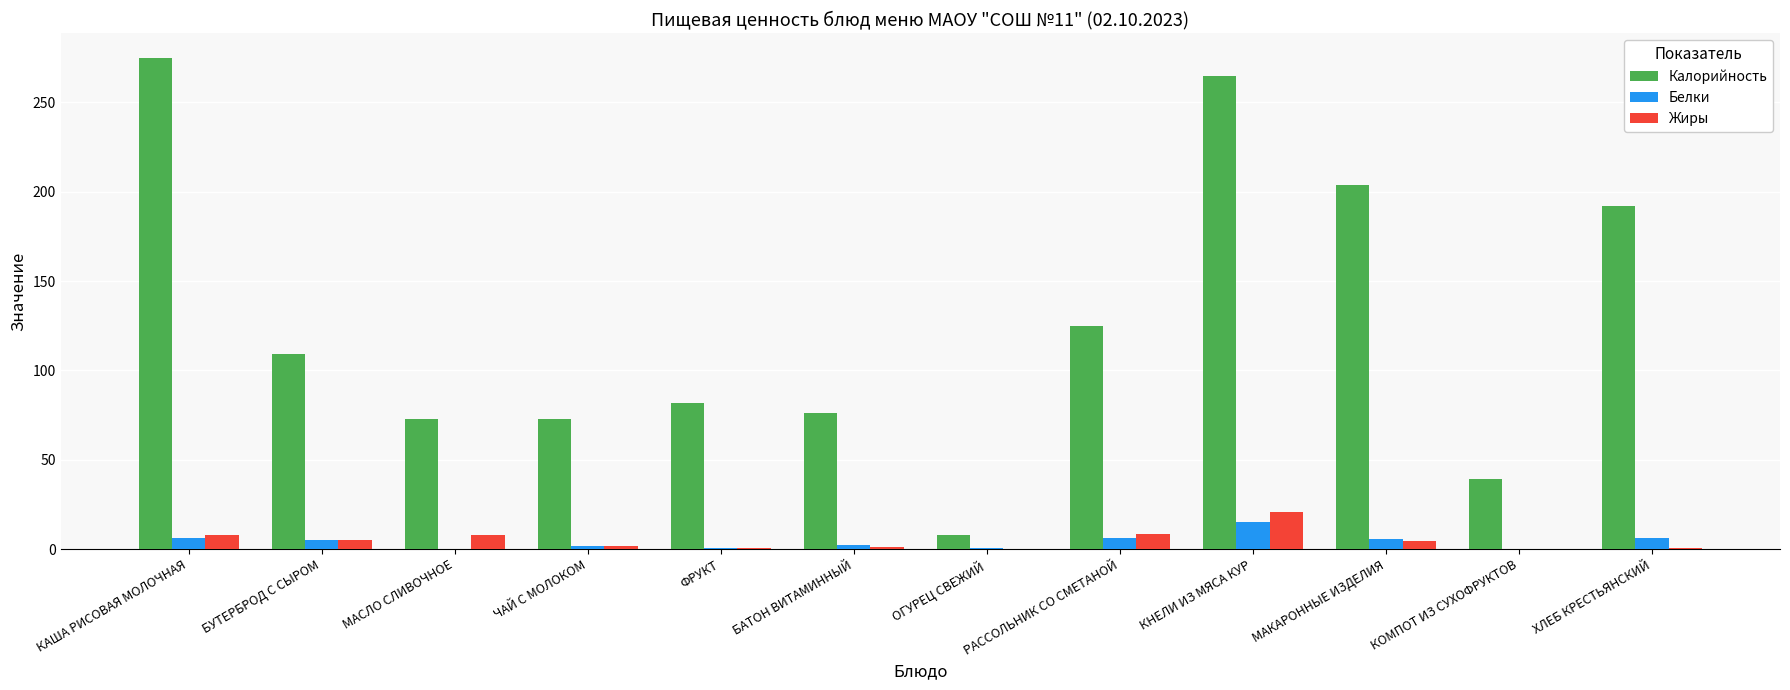

At which category is the sum across all series the highest?

КНЕЛИ ИЗ МЯСА КУР